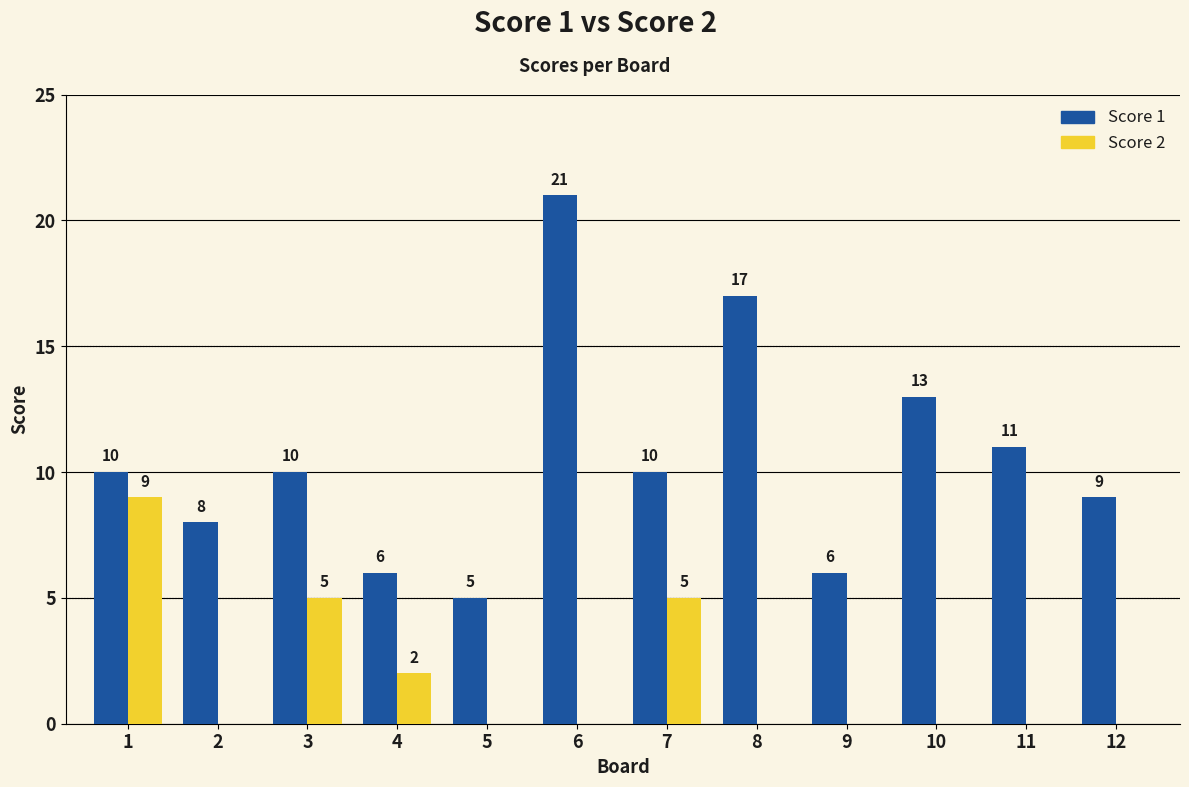

What is the maximum value shown in the chart?

21